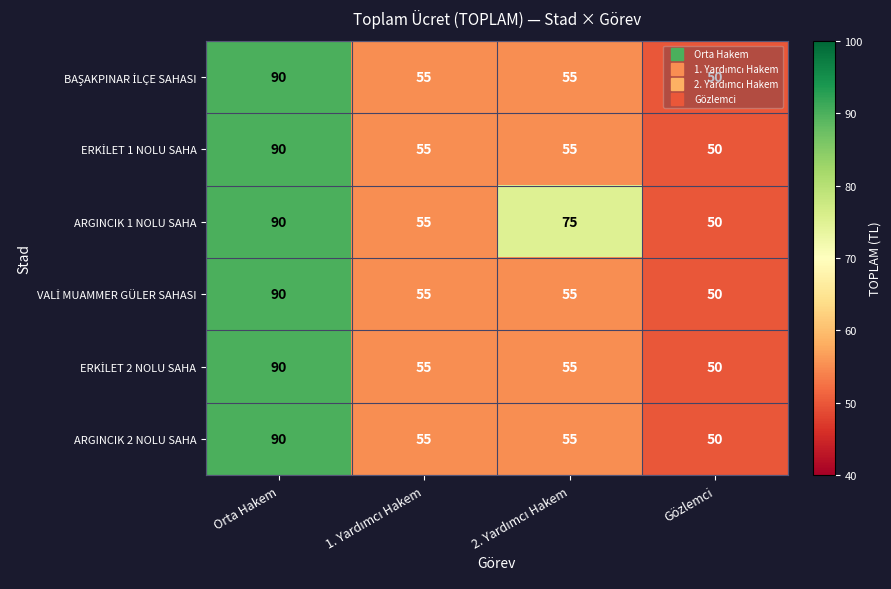

Count the ARGINCIK 2 NOLU SAHA values in the range 55 to 90.

3